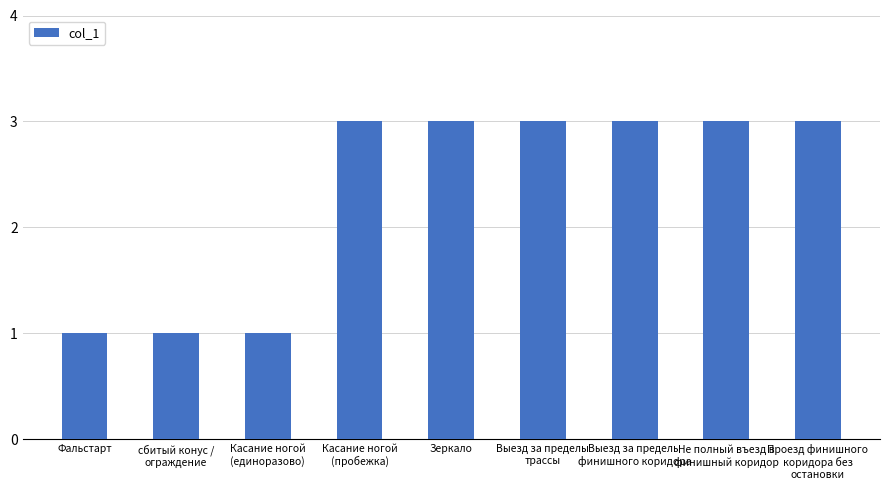

The chart shows a value of 1 at Касание ногой
(единоразово). True or false?

True